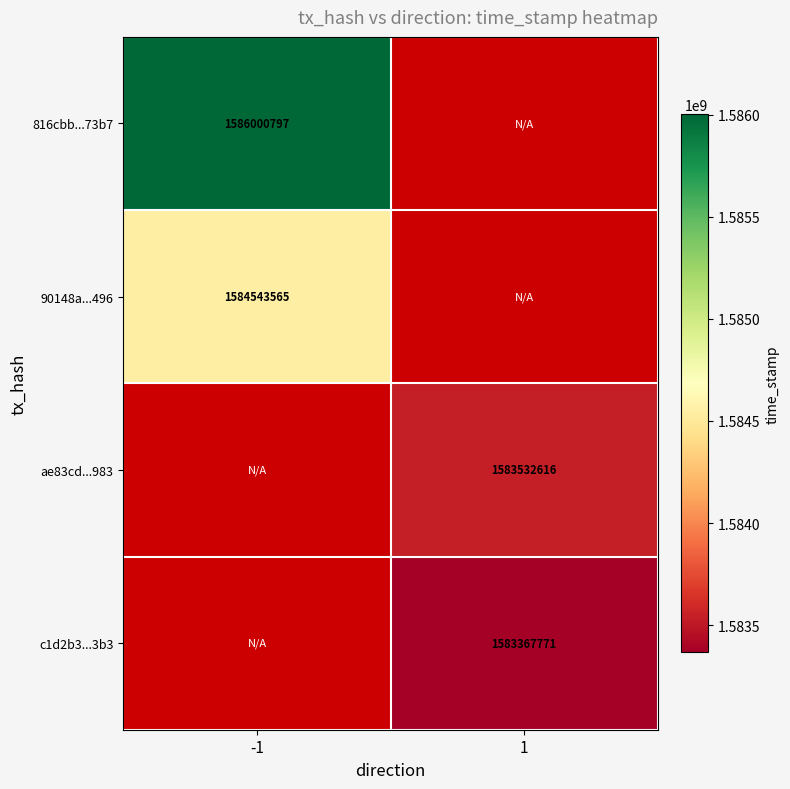

The value of c1d2b3...3b3 at 1 is 2254258434. True or false?

False